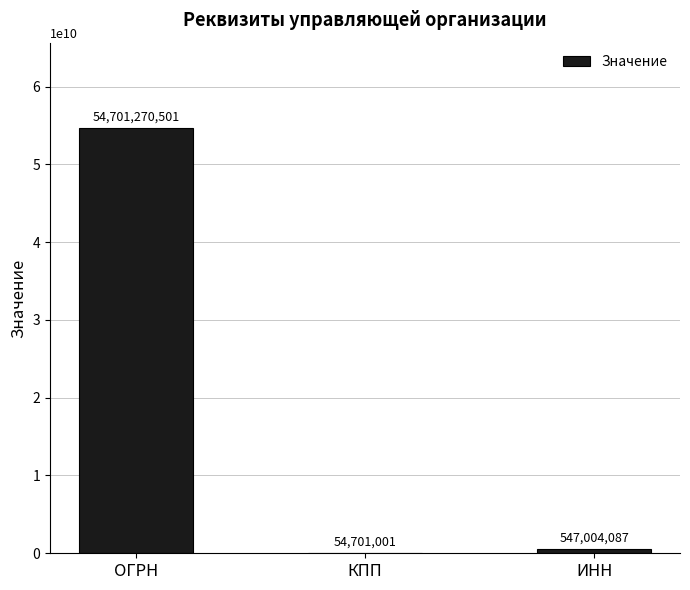

Where does the data first go above 547004087?

ОГРН